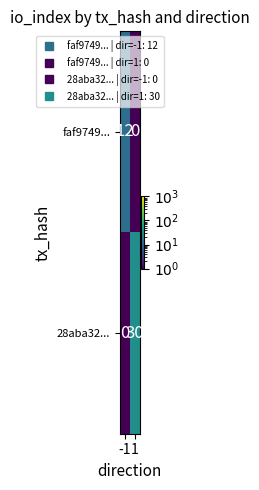

What is the difference between the maximum and minimum values in the 28aba32... series?

30